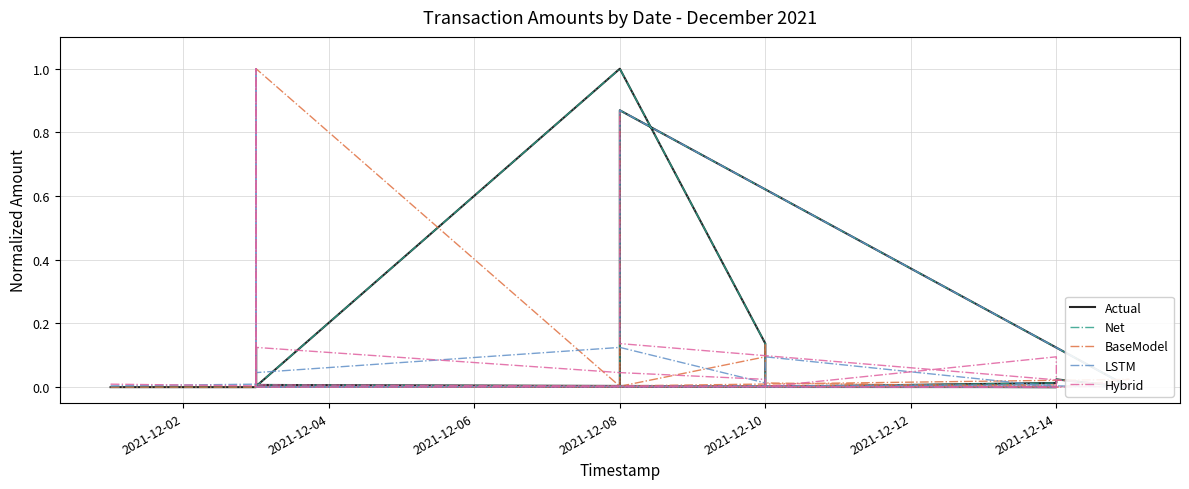

What is the label of the 17th point from the right?

2021-12-08